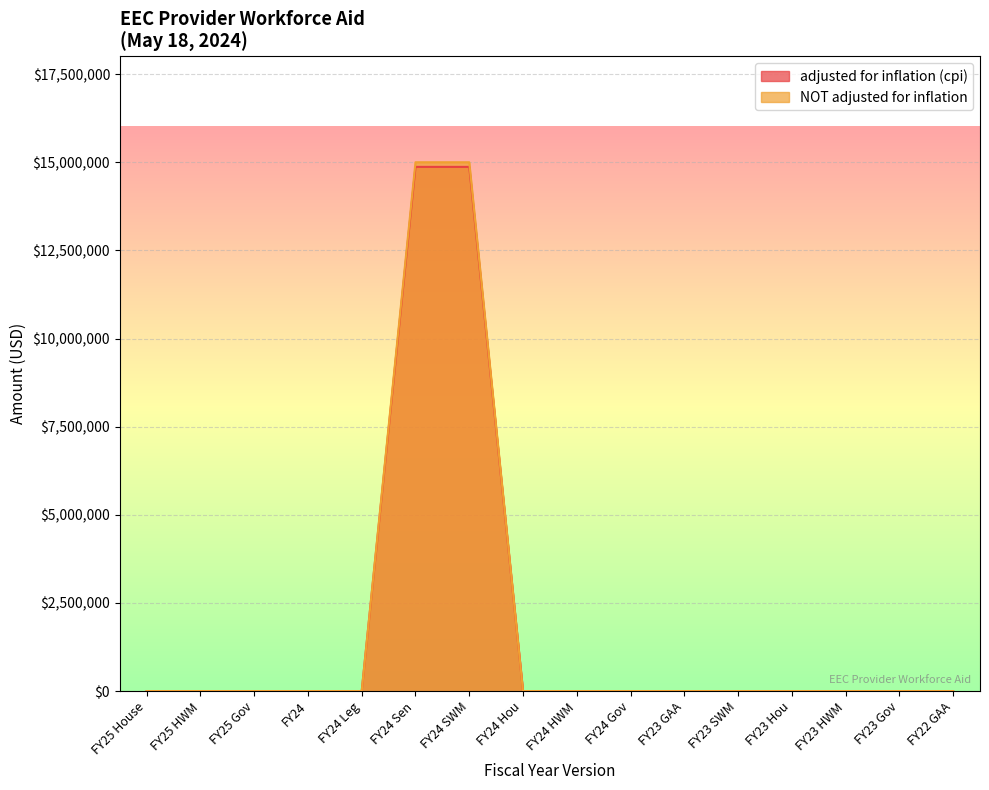

At FY25 HWM, list the series in order from largest to smallest.

adjusted for inflation (cpi), NOT adjusted for inflation